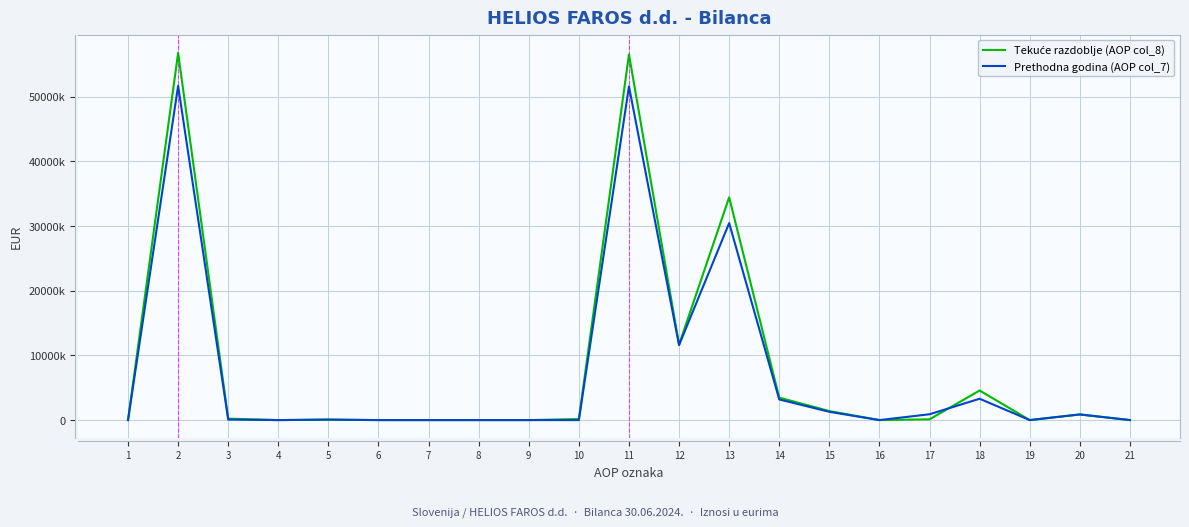

Does the chart display data point markers on the line(s)?

No